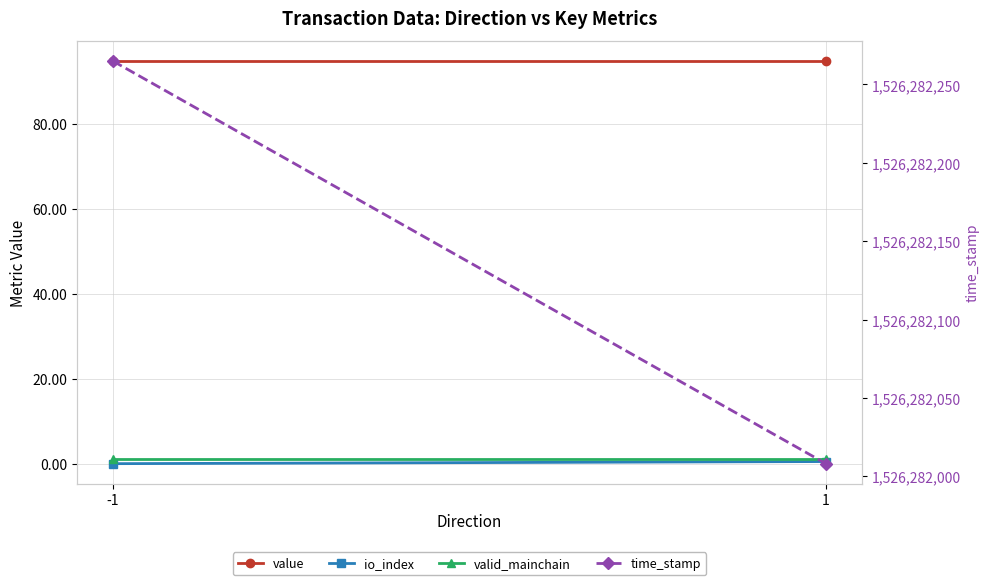

Is it true that io_index equals 0.5 at 1?

True